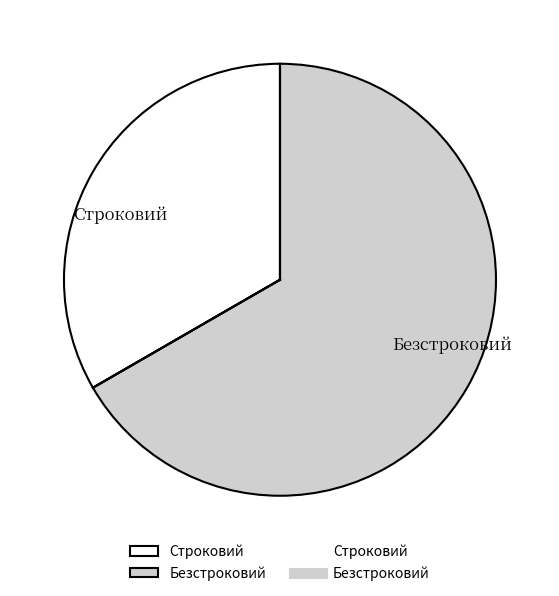

Which slice is the smallest?

Строковий